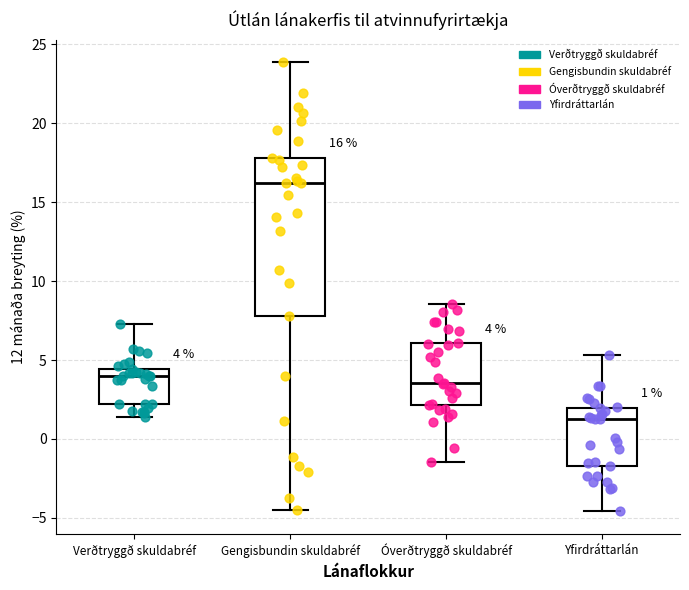

Comparing the boxes themselves (not the whiskers), which one is the tallest?

Gengisbundin skuldabréf